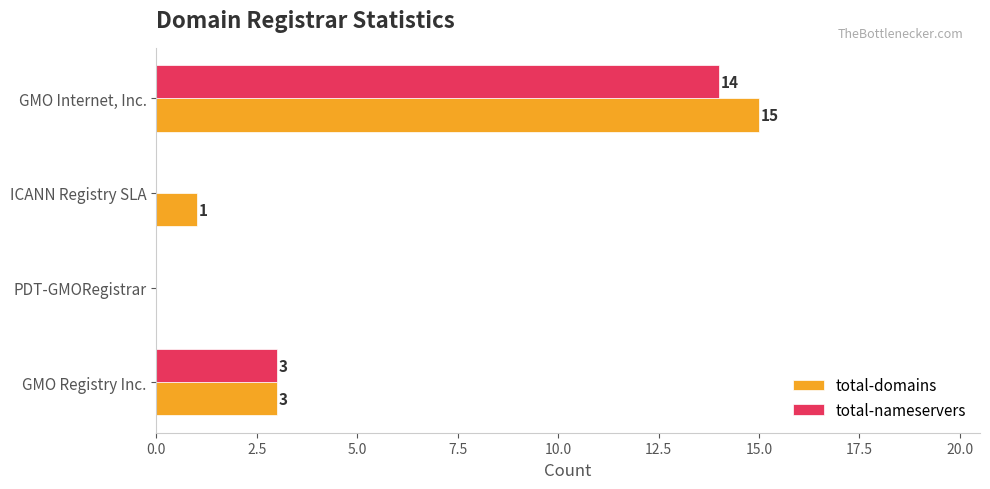

Read the total-domains value at GMO Registry Inc..

3